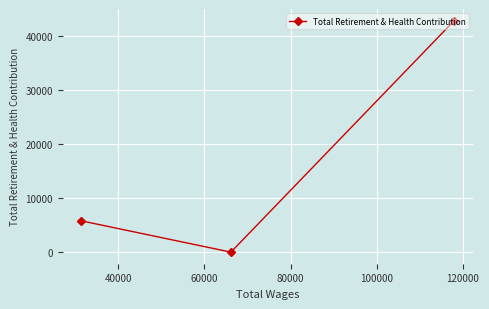

How many lines are shown in the chart?

1